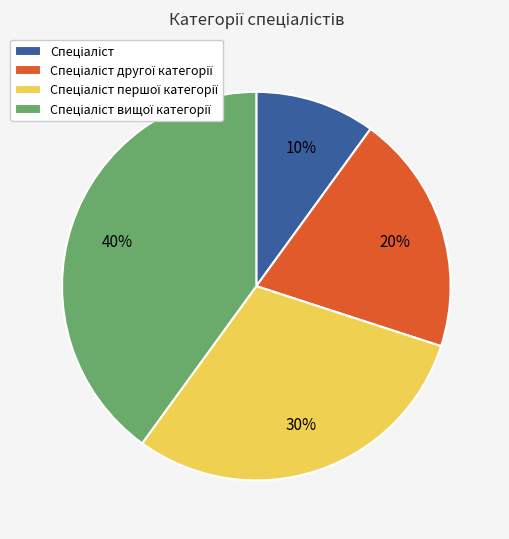

Does any single category account for the majority?

No